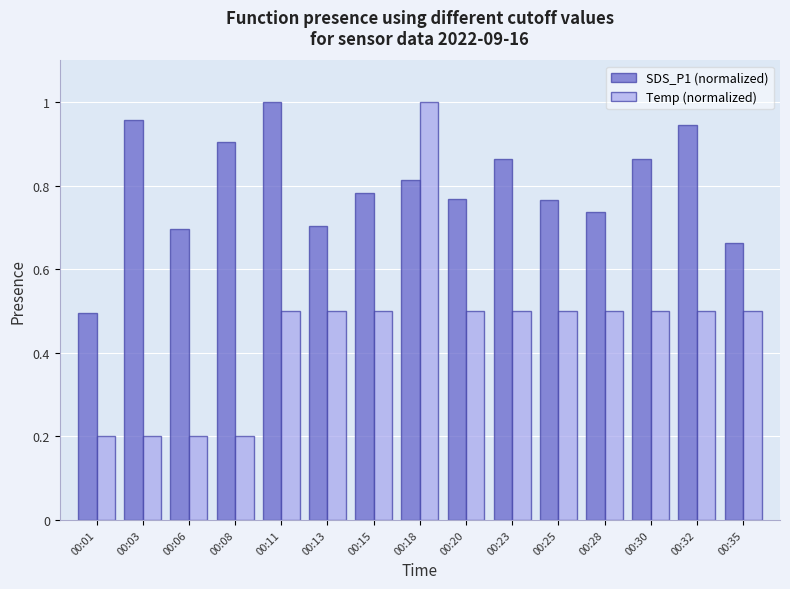

What is the difference between the maximum and minimum values in the SDS_P1 (normalized) series?

0.5